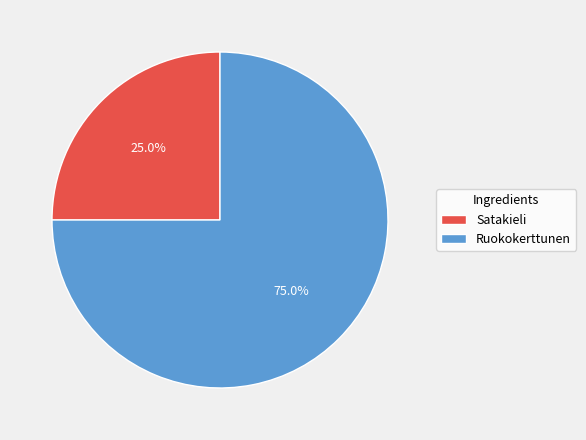

To the nearest percent, what is the combined percentage of Satakieli and Ruokokerttunen?

100%